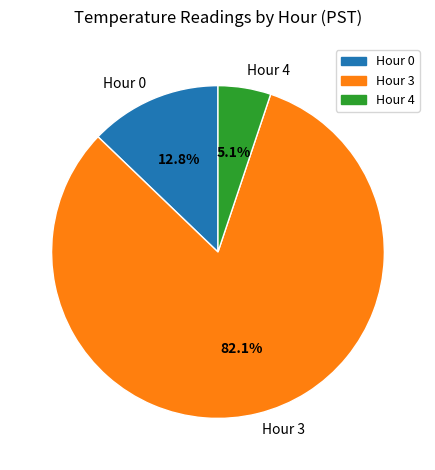

The Hour 3 slice represents 89% of the pie. True or false?

False